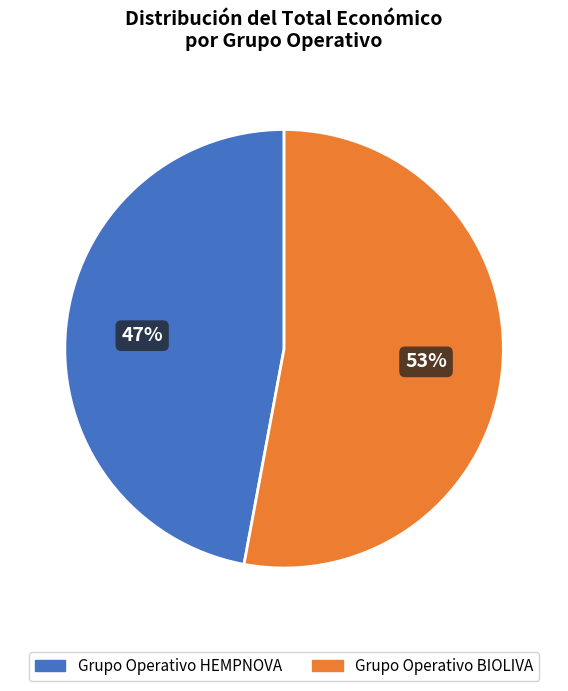

Which slice represents more than half of the pie?

Grupo Operativo BIOLIVA